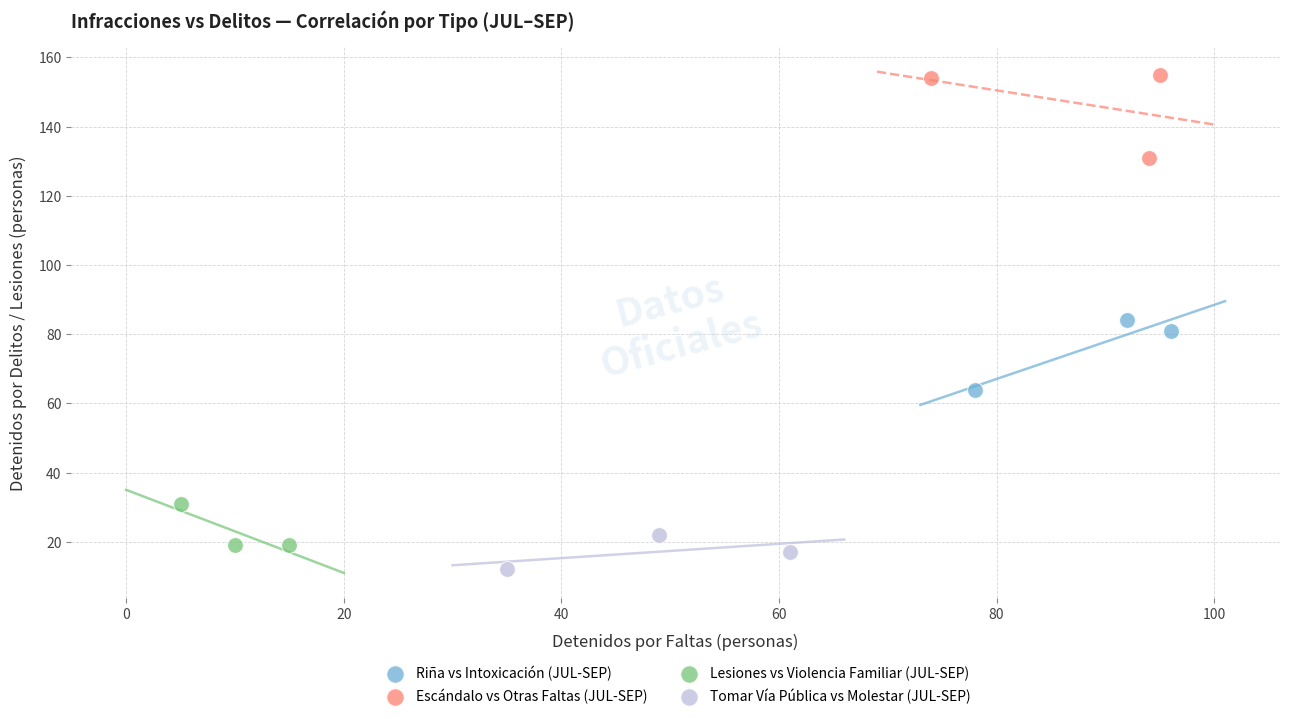

Which series contains the lowest Y value?

Tomar Vía Pública vs Molestar (JUL-SEP)